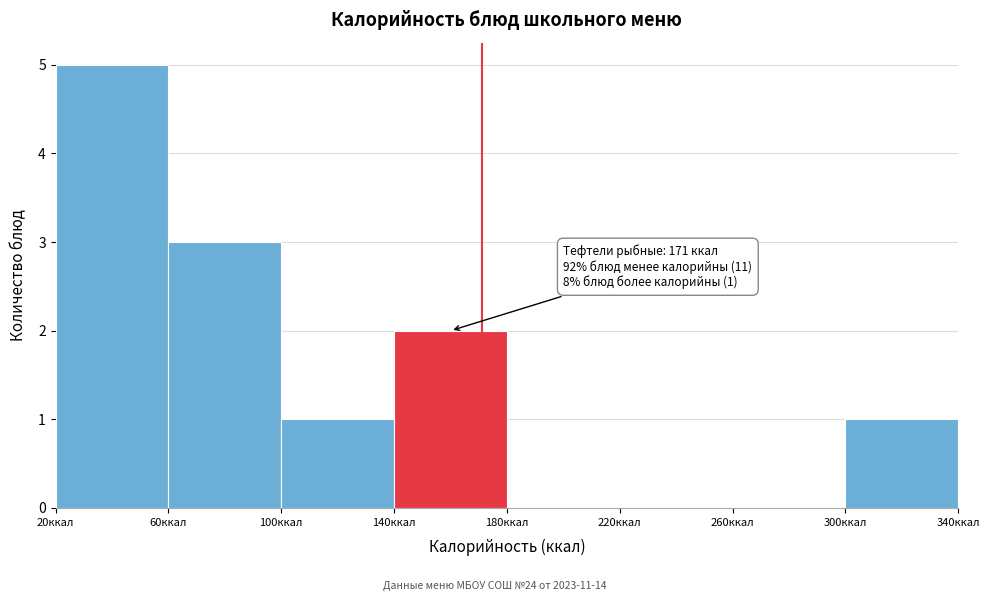

Which range on the x-axis has the tallest bar?

20 to 60